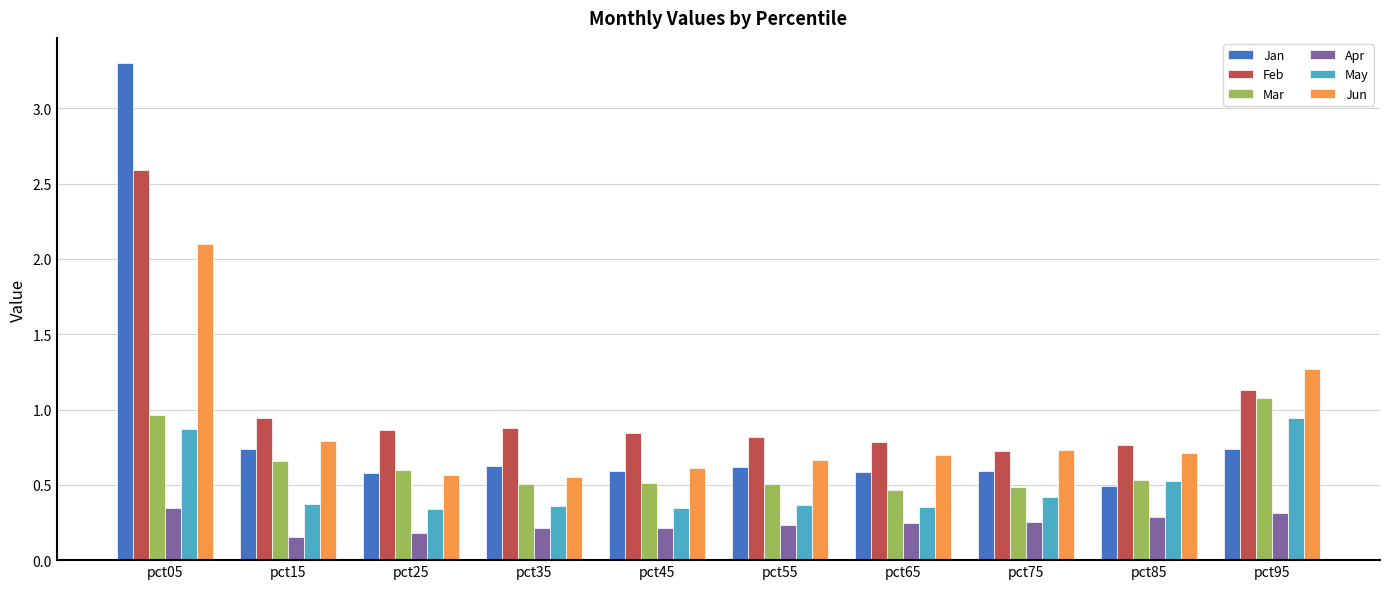

At which label does Feb reach its peak?

pct05